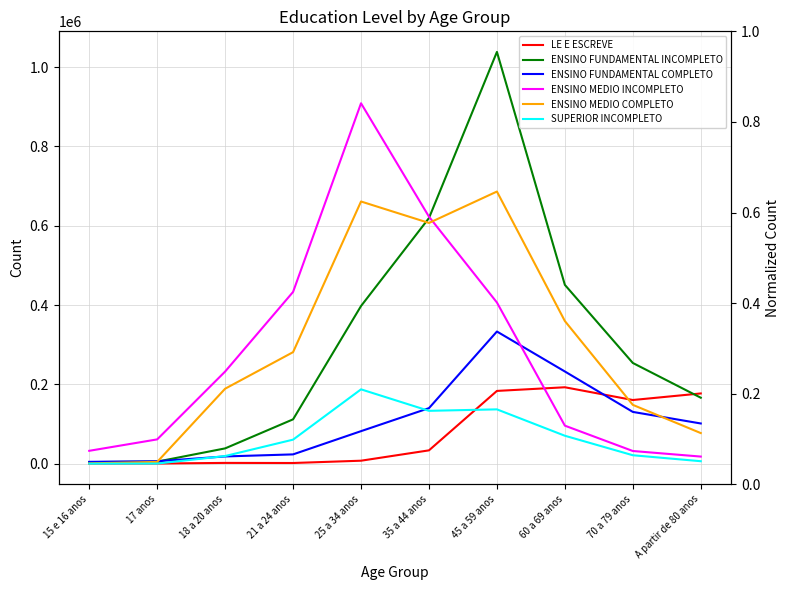

True or false: SUPERIOR INCOMPLETO and ENSINO MEDIO INCOMPLETO cross at least once.

False